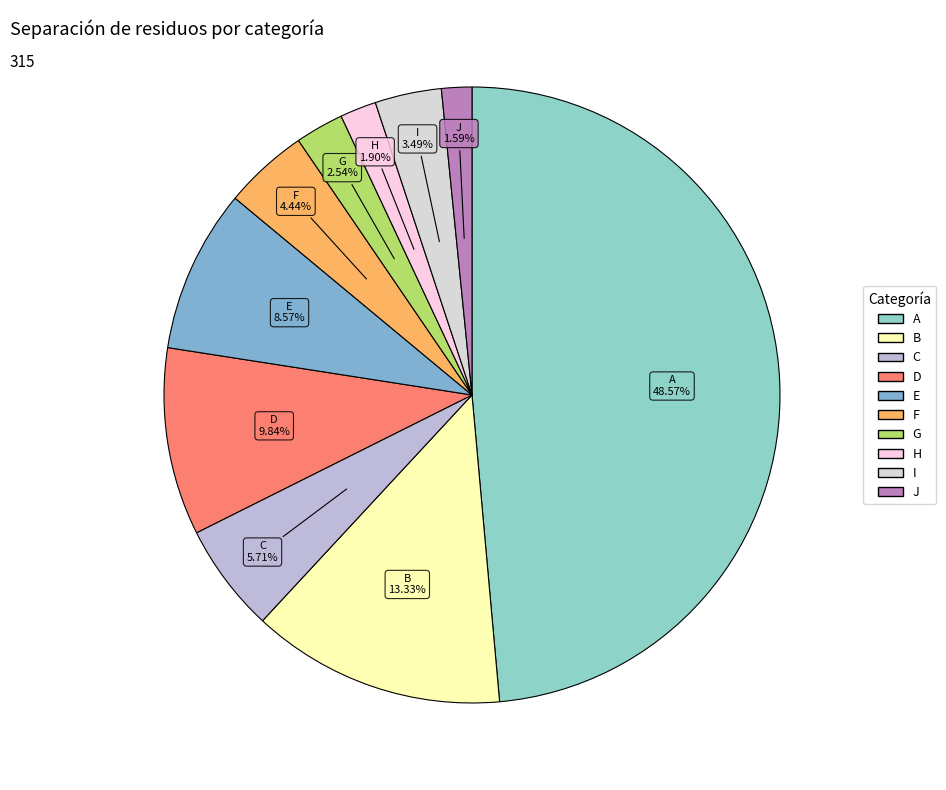

Is there any slice that represents more than half of the pie?

No